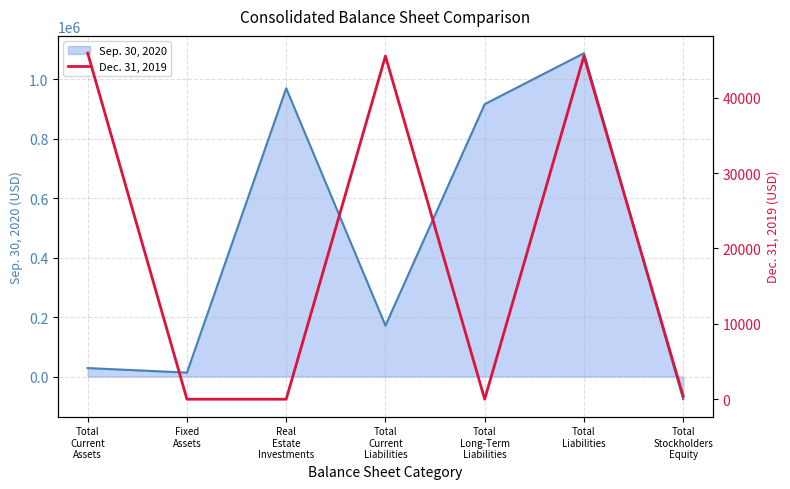

How many data points does each series have?

7